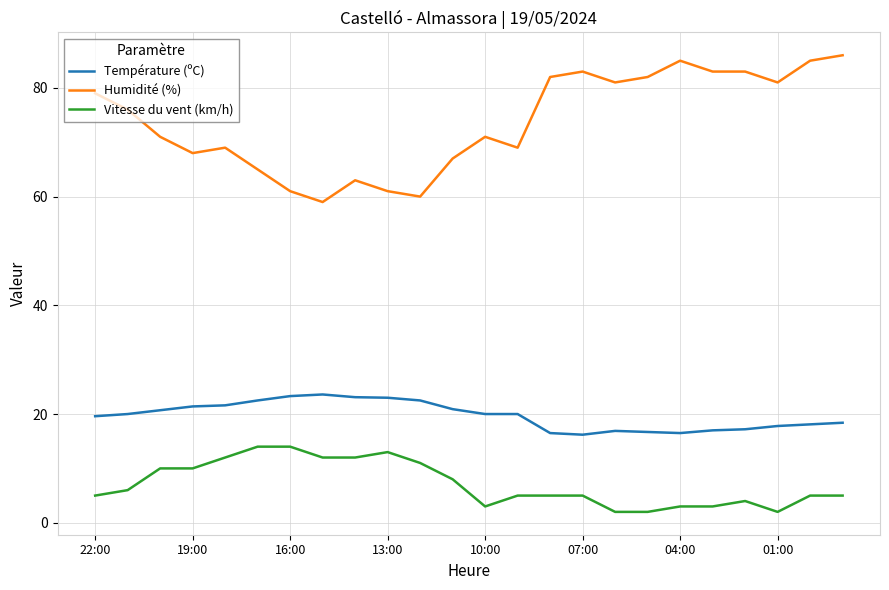

True or false: Température (ºC) and Vitesse du vent (km/h) cross at least once.

False